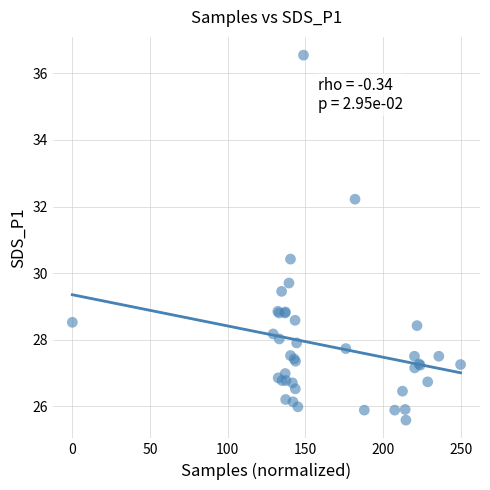

What Y value in the scatter plot is closest to 31?

30.4